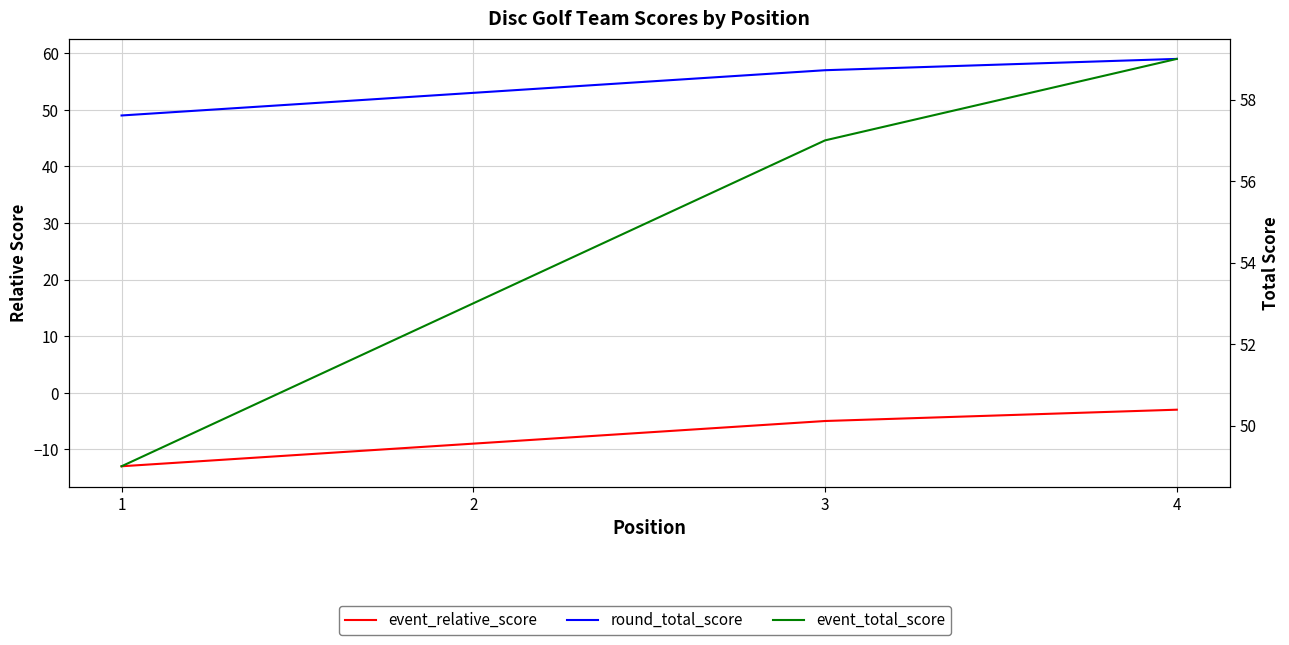

Is it true that round_total_score equals 59 at 4?

True